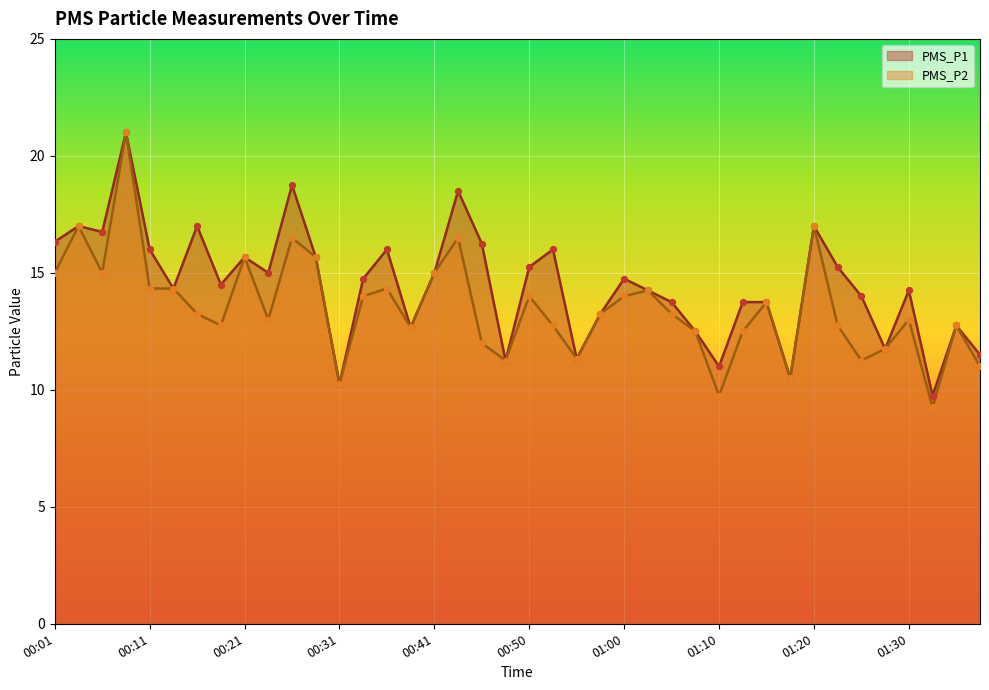

At how many categories does at least one series exceed 13?

29